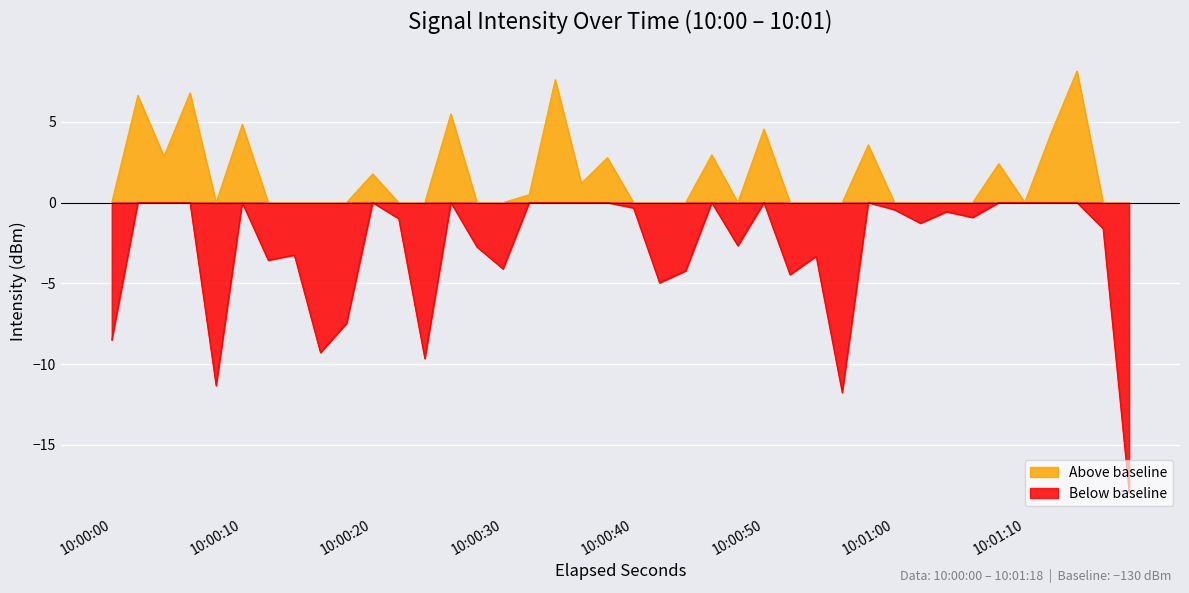

Reading left to right, list all the values displayed in this chart.

-138.5	-123.4	-127.1	-123.2	-141.3	-125.2	-133.6	-133.2	-139.3	-137.5	-128.2	-131.0	-139.7	-124.5	-132.7	-134.1	-129.5	-122.4	-128.8	-127.2	-130.3	-135.0	-134.2	-127.0	-132.7	-125.4	-134.5	-133.3	-141.8	-126.4	-130.4	-131.3	-130.6	-130.9	-127.6	-130.0	-125.7	-121.9	-131.6	-147.9